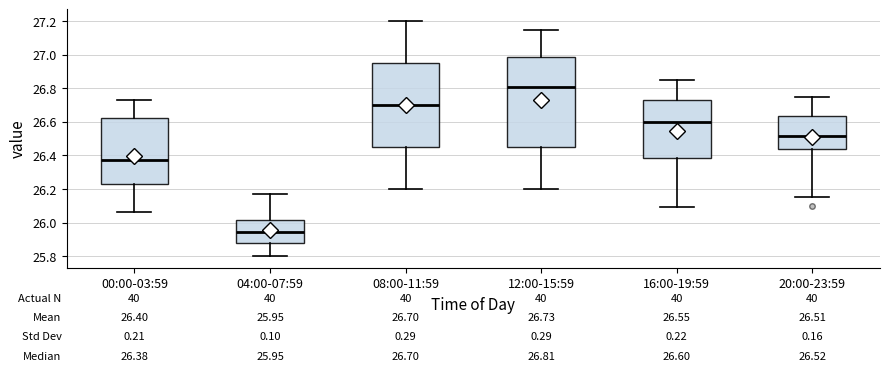

Which box is the tallest, from its lower edge to its upper edge?

12:00-15:59